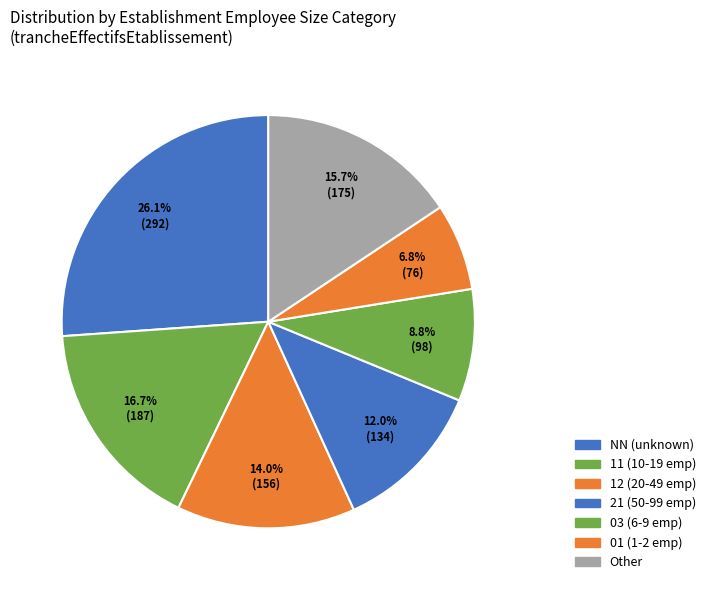

Is there any slice that represents more than half of the pie?

No